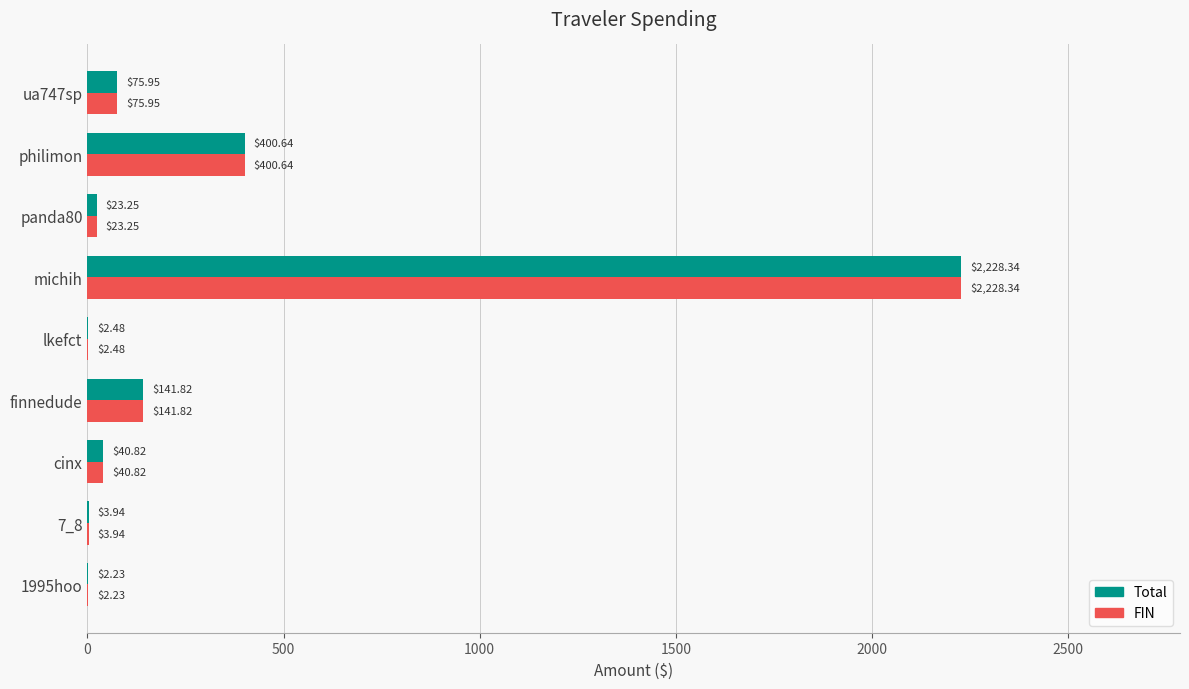

What is the sum of the FIN values at philimon and lkefct?

403.1